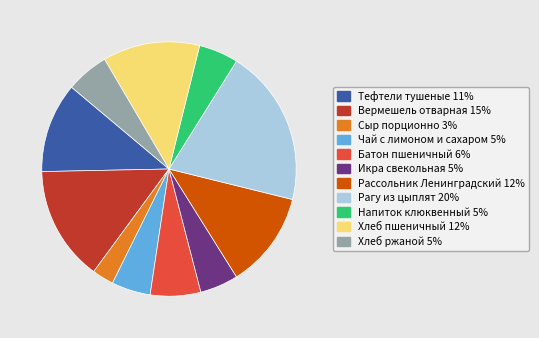

The Напиток клюквенный slice represents 5% of the pie. True or false?

True